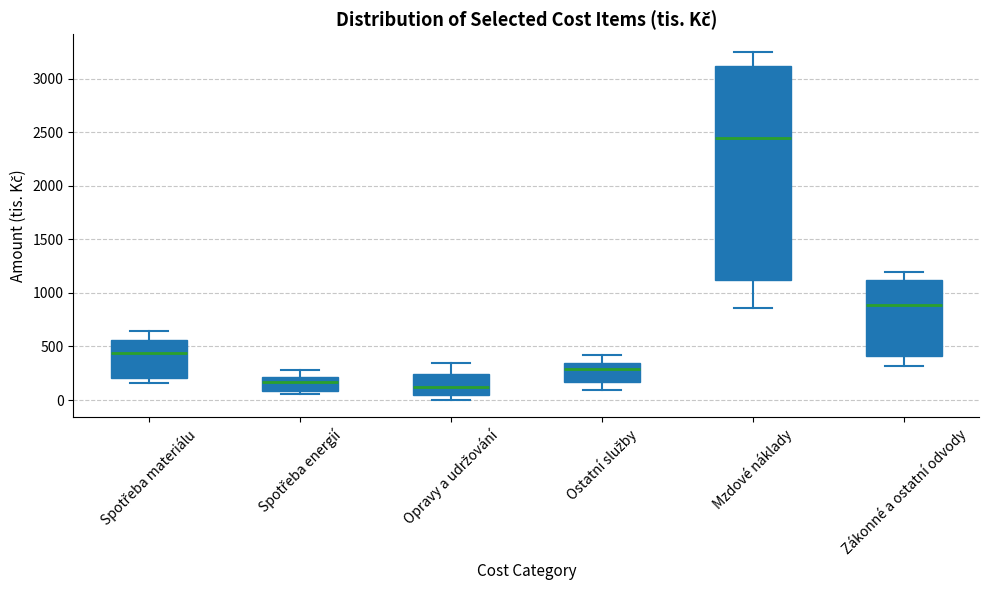

Comparing the boxes themselves (not the whiskers), which one is the tallest?

Mzdové náklady